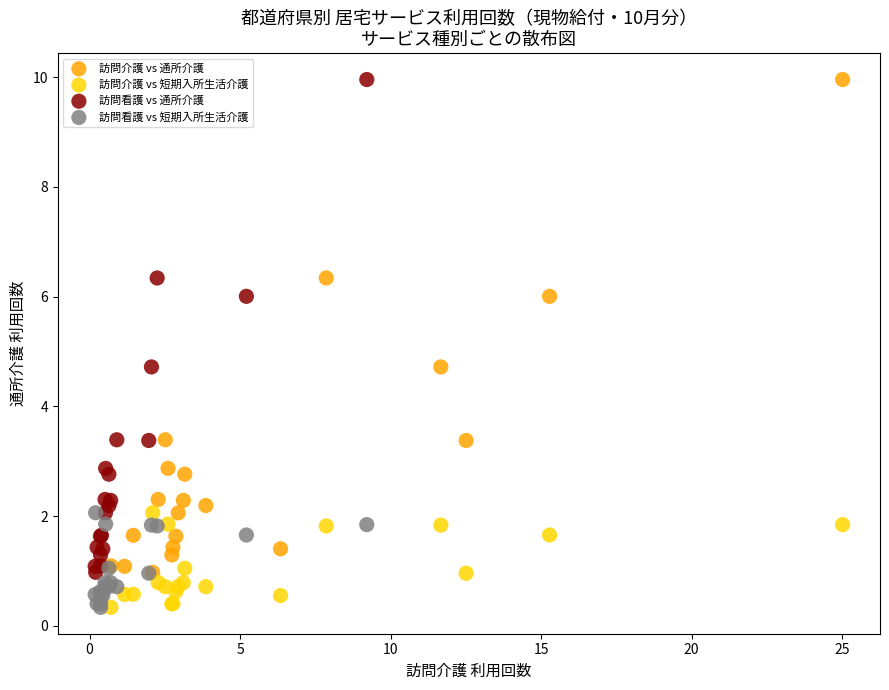

What are all the series names shown in the legend?

訪問介護 vs 通所介護, 訪問介護 vs 短期入所生活介護, 訪問看護 vs 通所介護, 訪問看護 vs 短期入所生活介護